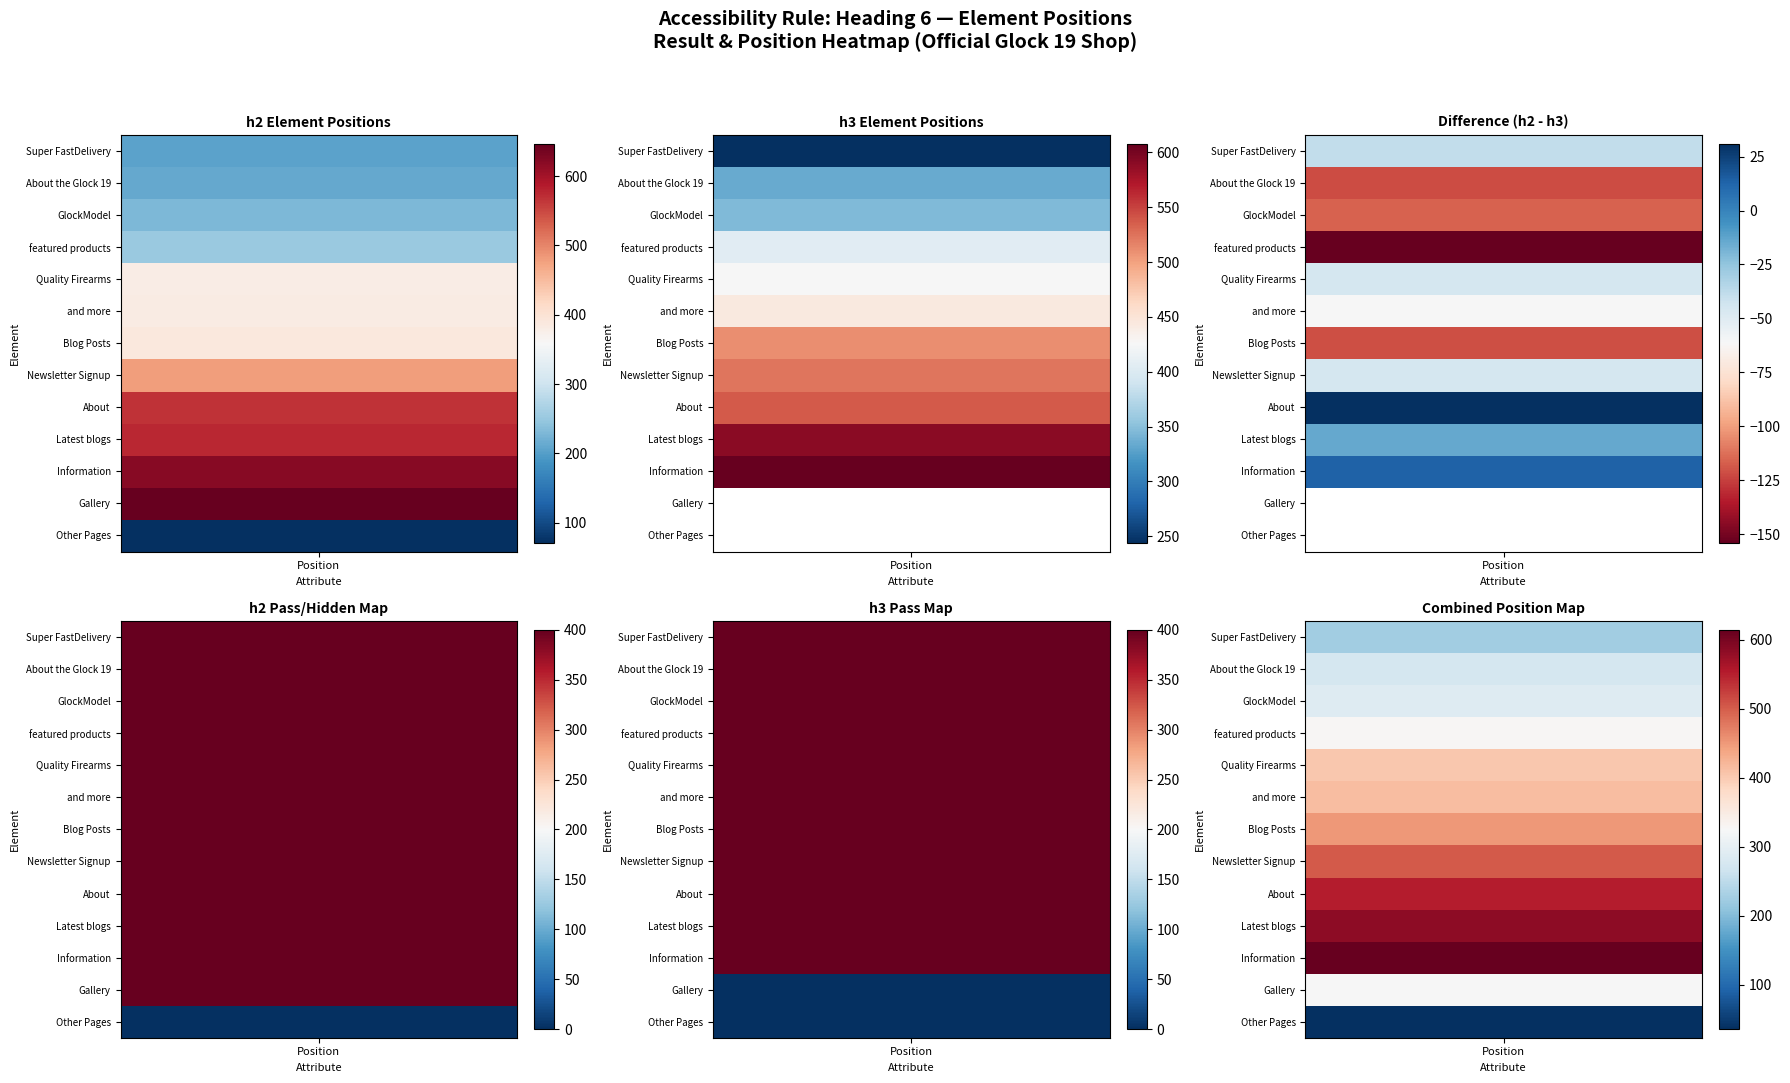

Reading left to right, list all the values displayed in this chart.

h2: 0=205	1=212	2=230	3=252	4=380	5=383	6=390	7=479	8=568	9=576	10=621	11=647	12=71
h3: 0=244	1=334	2=346	3=406	4=425	5=444	6=511	7=524	8=537	9=590	10=608	11=0	12=0